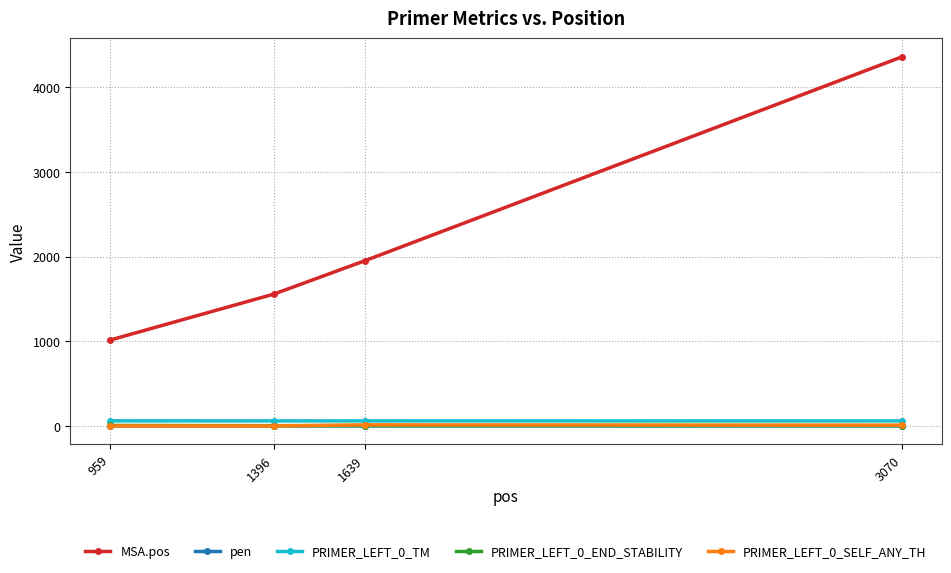

Read the MSA.pos value at 959.

1014.0